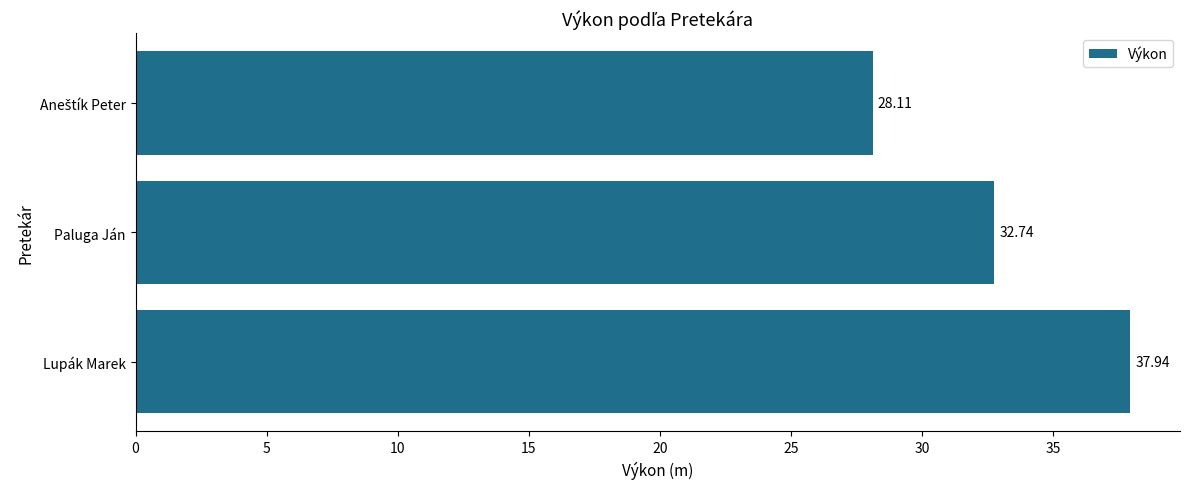

What is the difference between the second highest and minimum values?

4.6